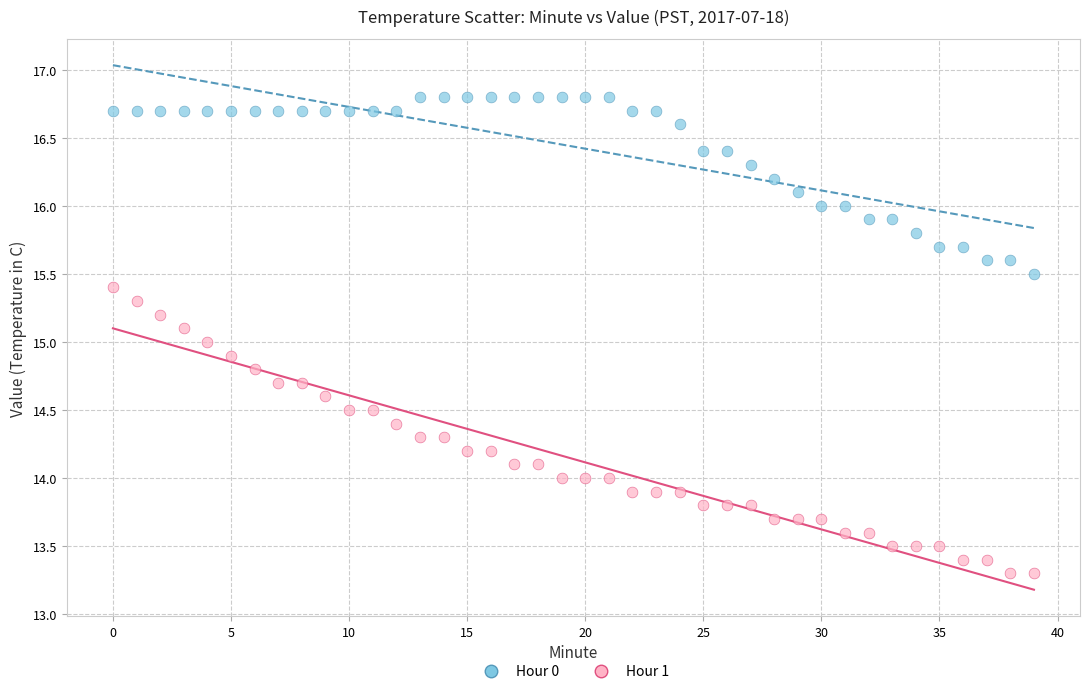

Which series has the largest Y range (max minus min)?

Hour 1